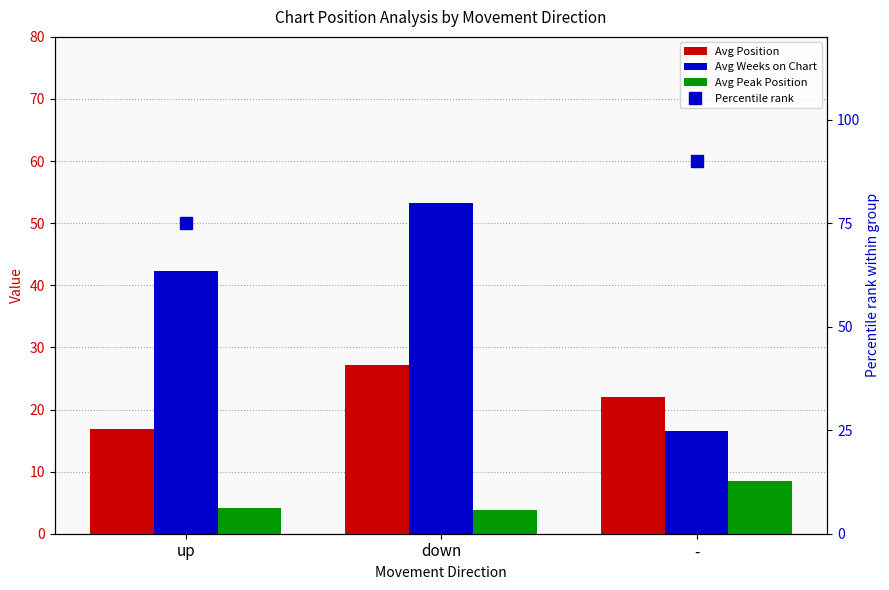

What position from the left is -?

3